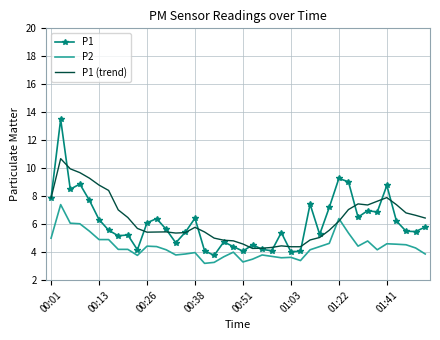

Which series has the largest range (max minus min)?

P1